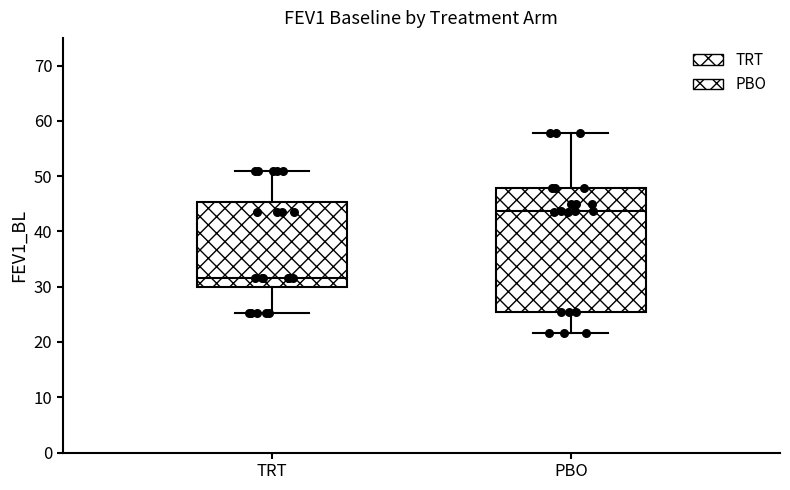

Reading left to right, read every box against the y-axis: the position of its median line, the range the box covers, and the ends of its whiskers. The values are not printed on the chart, so give them approximately, as read against the axis.

TRT: median 32, box 30 to 45, whiskers 25 to 51
PBO: median 44, box 25 to 48, whiskers 22 to 58